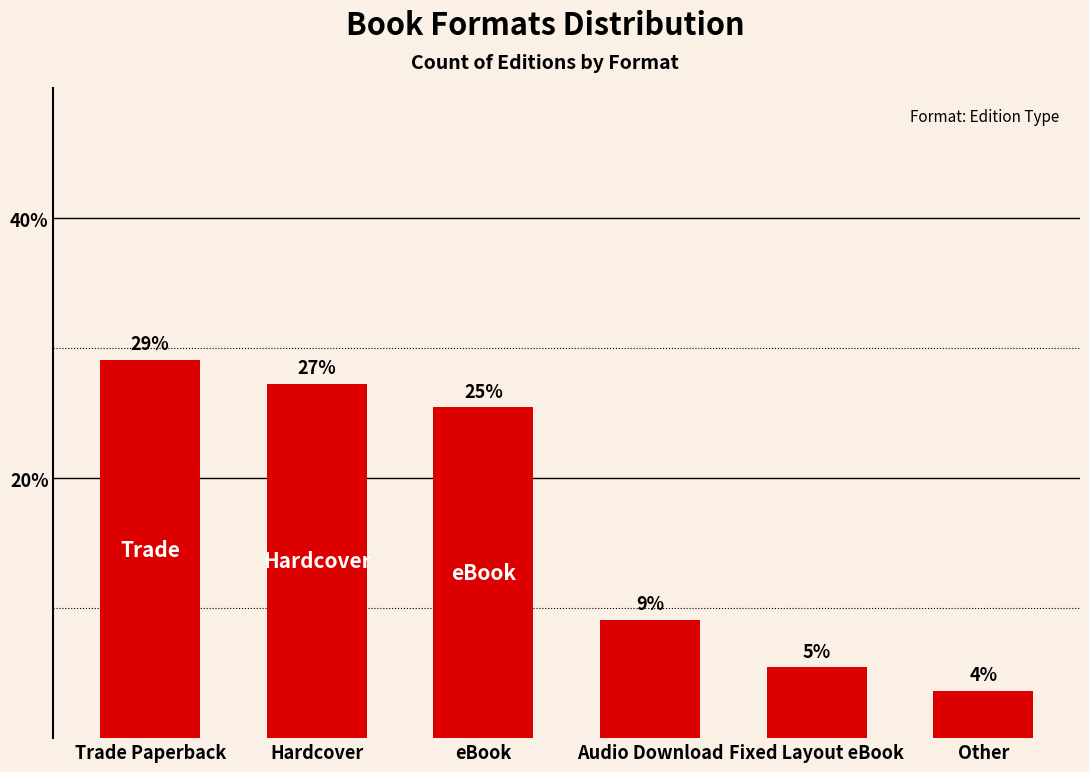

Rank the categories by value from lowest to highest.

Other, Fixed Layout eBook, Audio Download, eBook, Hardcover, Trade Paperback